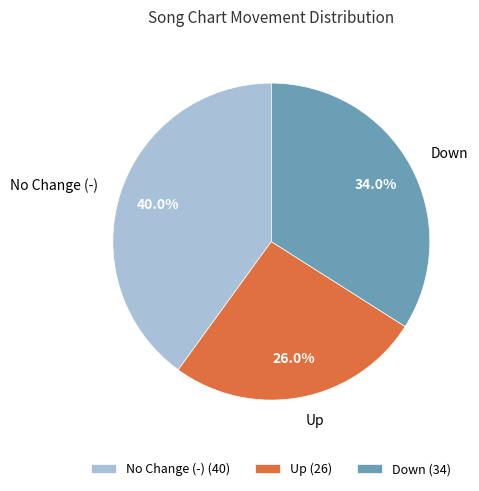

How many slices are in this pie chart?

3